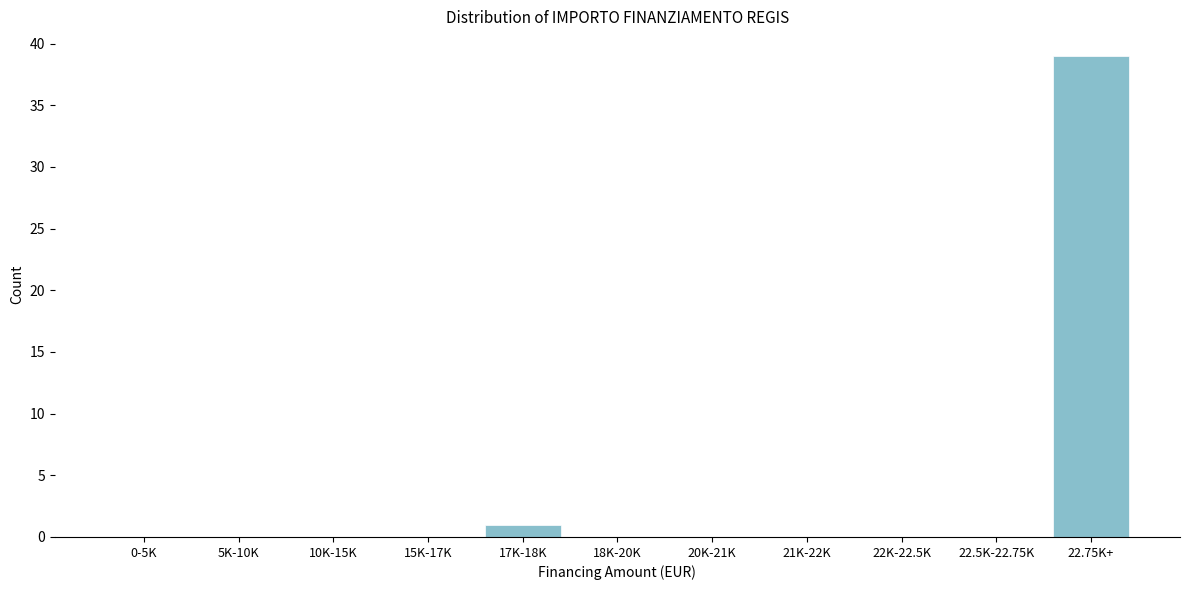

Reading left to right, extract all data points from this chart.

0-5K=0	5K-10K=0	10K-15K=0	15K-17K=0	17K-18K=1	18K-20K=0	20K-21K=0	21K-22K=0	22K-22.5K=0	22.5K-22.75K=0	22.75K+=39